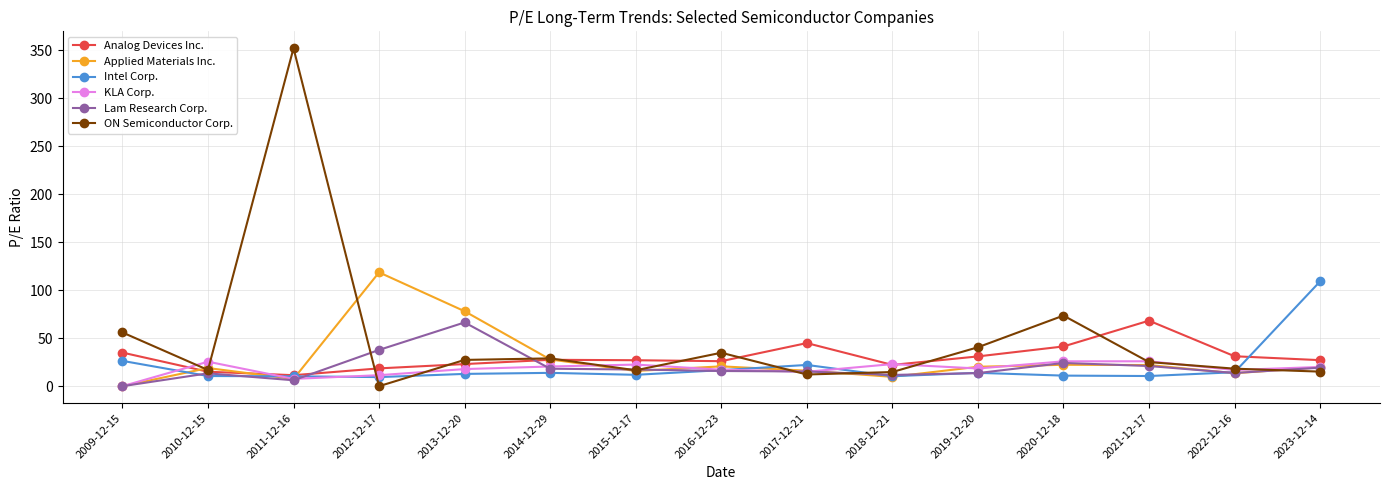

What is the difference between the second highest and second lowest values in the Analog Devices Inc. series?

29.9